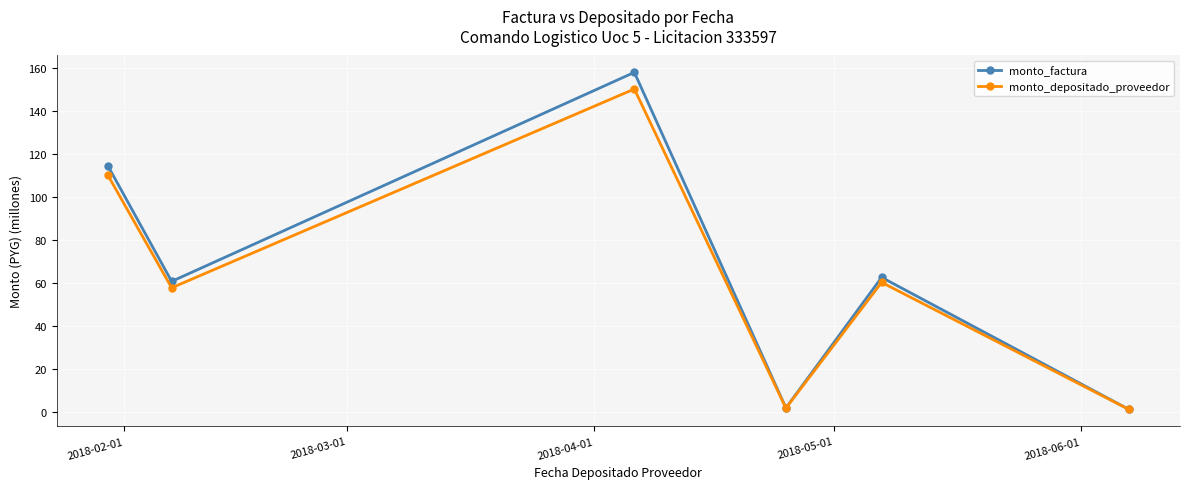

What is the average value of the monto_depositado_proveedor series?

63.6